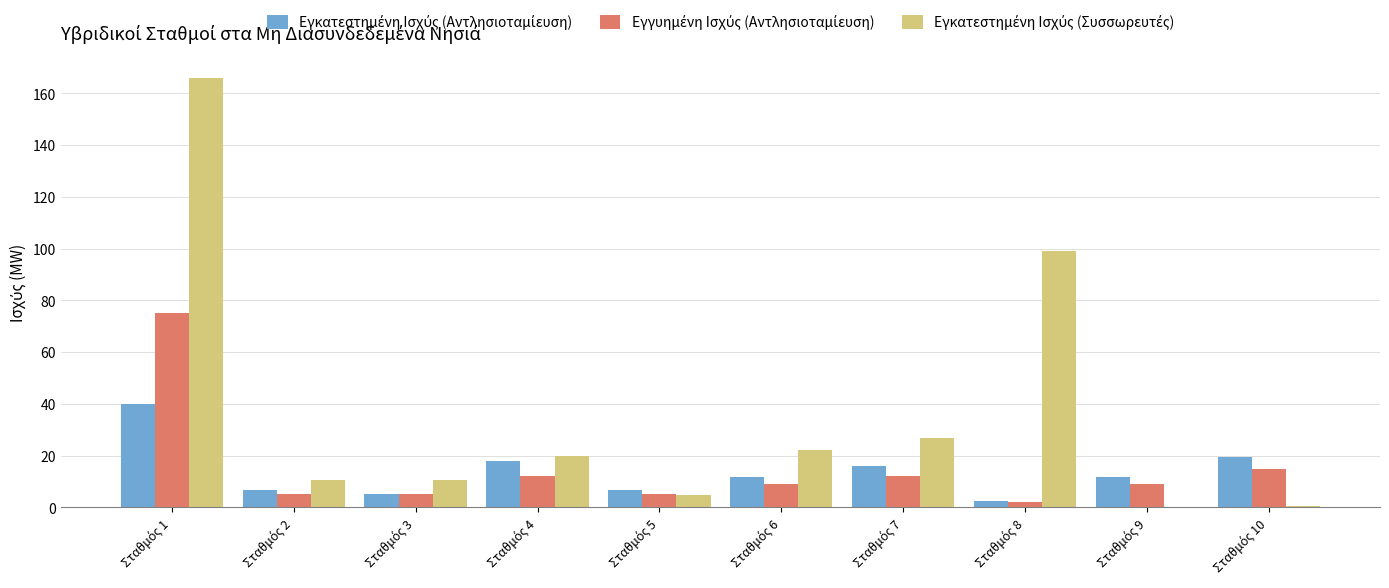

Which series changed the most between Σταθμός 8 and Σταθμός 10?

Εγκατεστημένη Ισχύς (Συσσωρευτές)